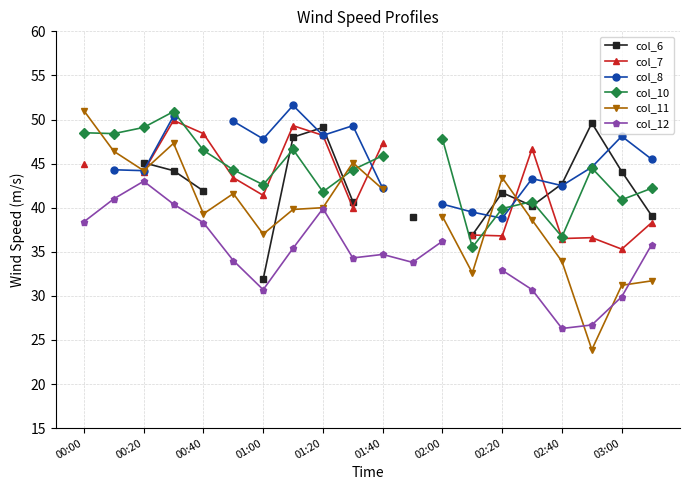

Does the chart display data point markers on the line(s)?

Yes